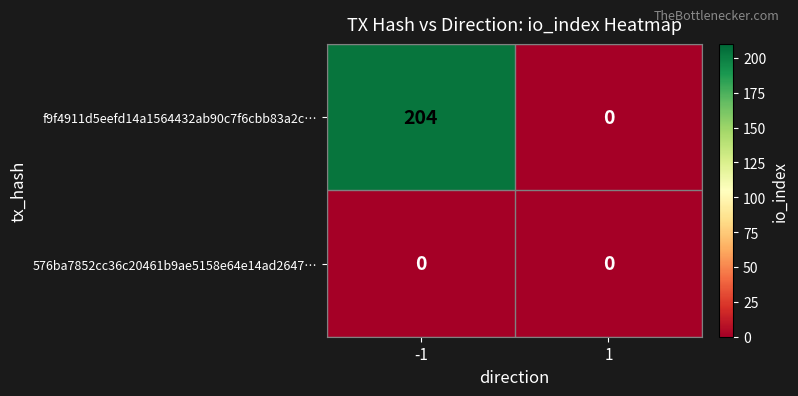

At -1, list the series in order from largest to smallest.

f9f4911d5eefd14a1564432ab90c7f6cbb83a2c…, 576ba7852cc36c20461b9ae5158e64e14ad2647…